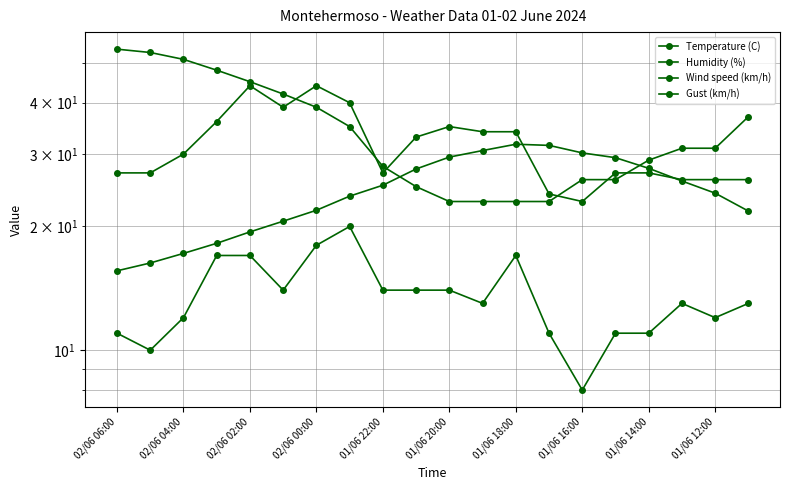

Reading left to right, transcribe all the data shown in this chart.

Temperature (C): 15.6	16.3	17.2	18.2	19.4	20.6	21.9	23.7	25.2	27.6	29.5	30.6	31.7	31.5	30.2	29.4	27.7	25.8	24.1	21.8
Humidity (%): 54.0	53.0	51.0	48.0	45.0	42.0	39.0	35.0	28.0	25.0	23.0	23.0	23.0	23.0	26.0	26.0	29.0	31.0	31.0	37.0
Wind speed (km/h): 11.0	10.0	12.0	17.0	17.0	14.0	18.0	20.0	14.0	14.0	14.0	13.0	17.0	11.0	8.0	11.0	11.0	13.0	12.0	13.0
Gust (km/h): 27.0	27.0	30.0	36.0	44.0	39.0	44.0	40.0	27.0	33.0	35.0	34.0	34.0	24.0	23.0	27.0	27.0	26.0	26.0	26.0